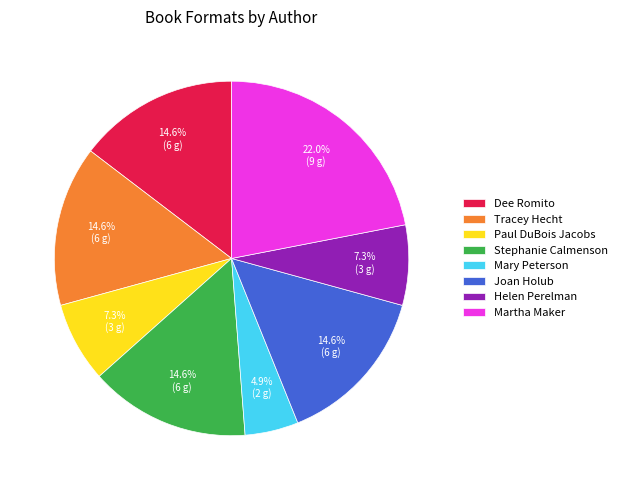

True or false: Mary Peterson accounts for 5% of the total.

True